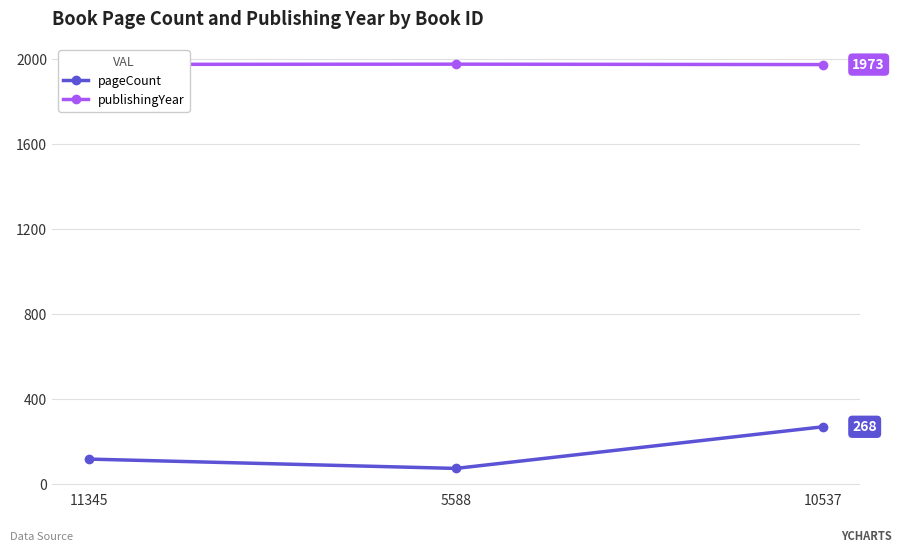

What is the average value of the publishingYear series?

1974